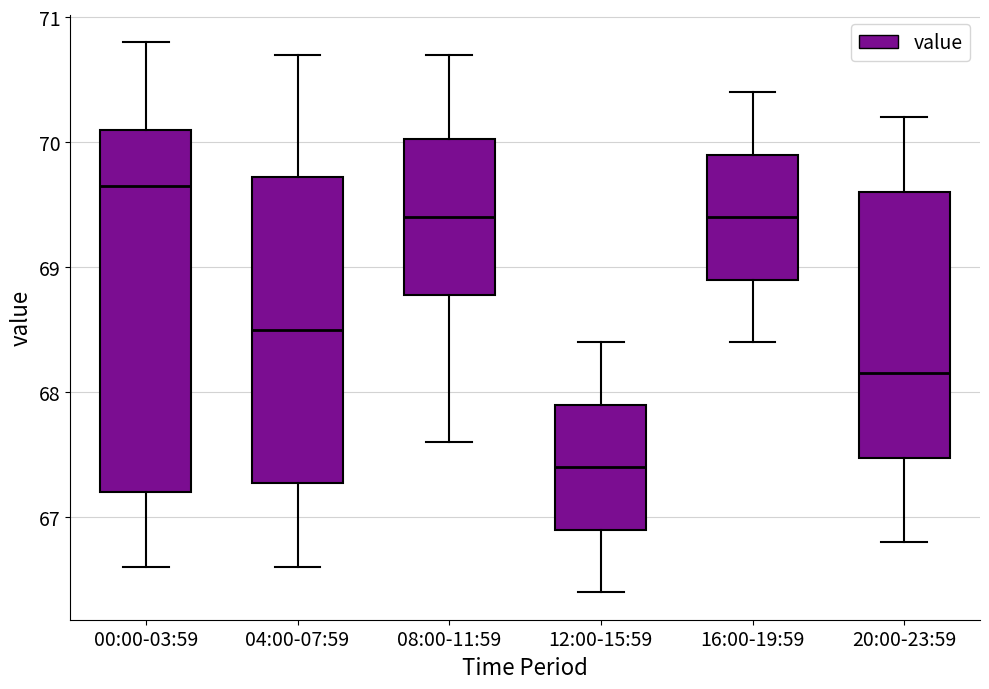

Reading left to right, read every box against the y-axis: the position of its median line, the range the box covers, and the ends of its whiskers. The values are not printed on the chart, so give them approximately, as read against the axis.

00:00-03:59: median 69.7, box 67.2 to 70.1, whiskers 66.6 to 70.8
04:00-07:59: median 68.5, box 67.3 to 69.7, whiskers 66.6 to 70.7
08:00-11:59: median 69.4, box 68.8 to 70.0, whiskers 67.6 to 70.7
12:00-15:59: median 67.4, box 66.9 to 67.9, whiskers 66.4 to 68.4
16:00-19:59: median 69.4, box 68.9 to 69.9, whiskers 68.4 to 70.4
20:00-23:59: median 68.2, box 67.5 to 69.6, whiskers 66.8 to 70.2